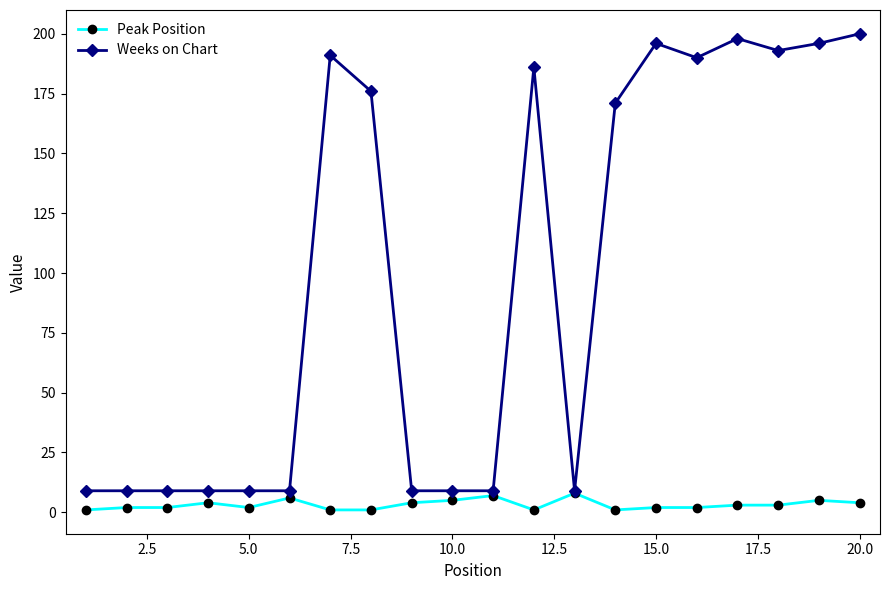

At how many categories does at least one series exceed 24?

10